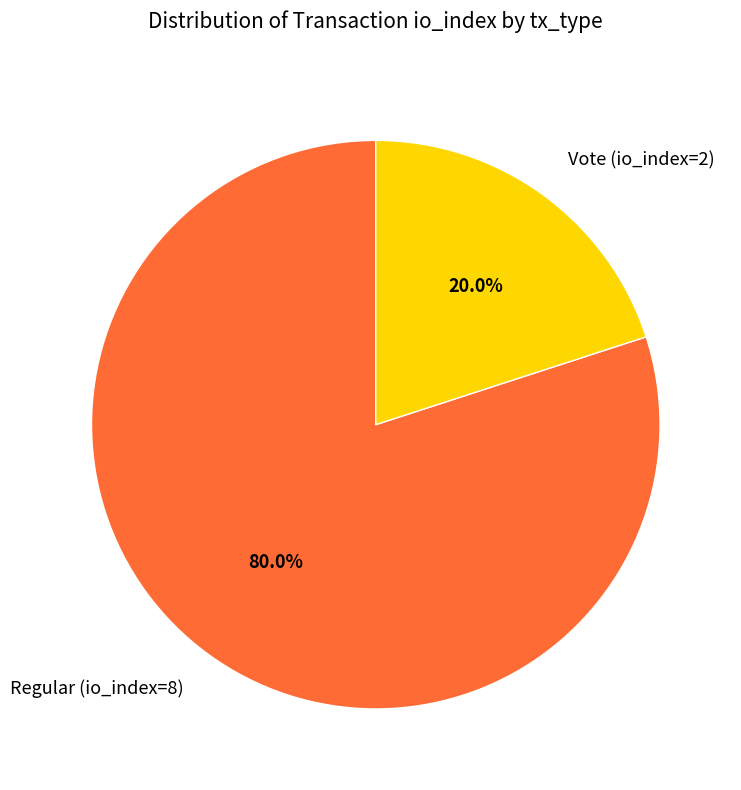

Which has a higher value, Vote (io_index=2) or Regular (io_index=8)?

Regular (io_index=8)